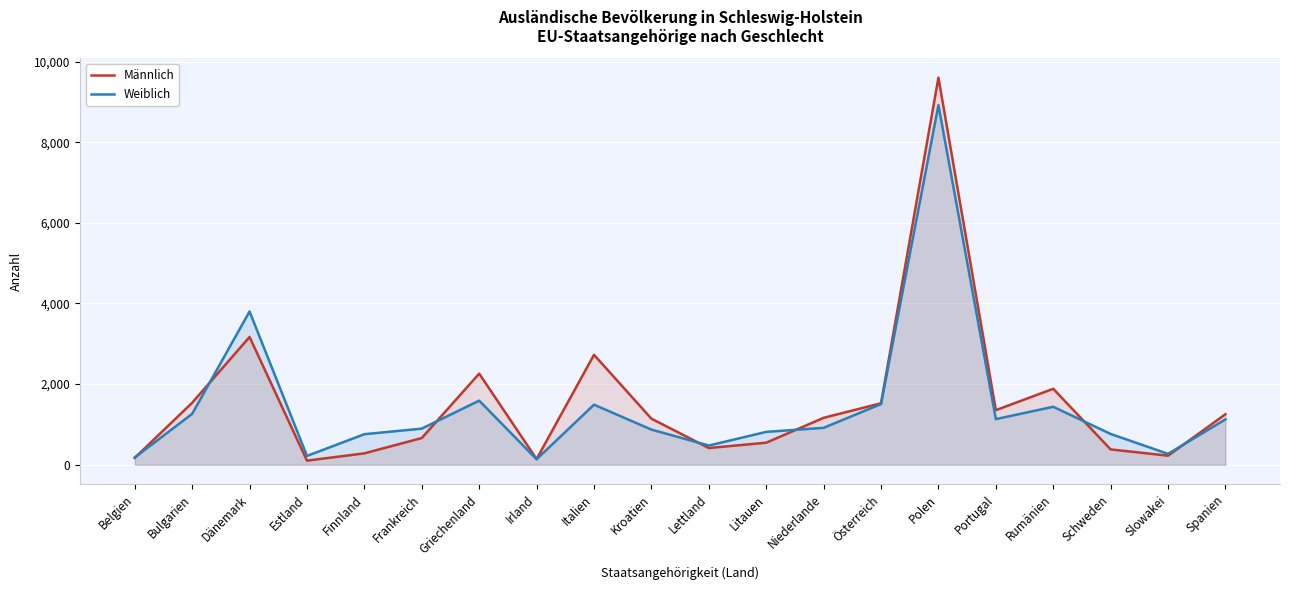

What is the difference between the Weiblich values at Frankreich and Spanien?

230